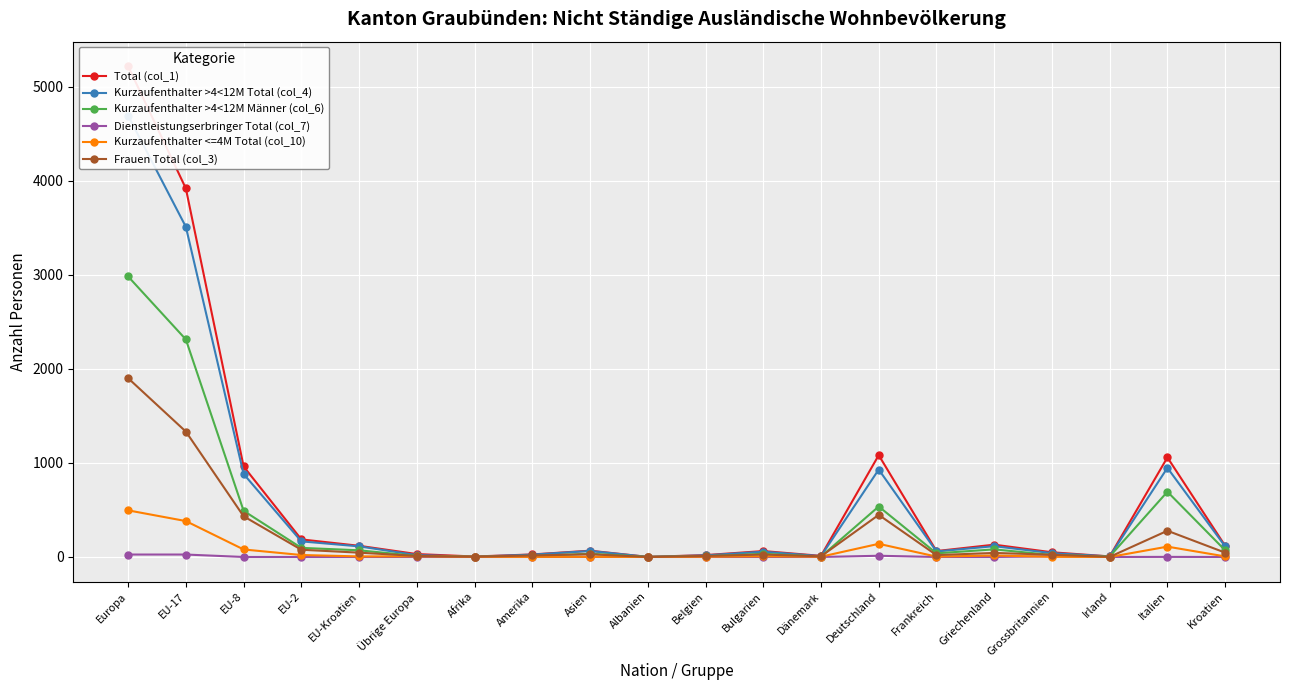

What is the total value across all series at Amerika?

79